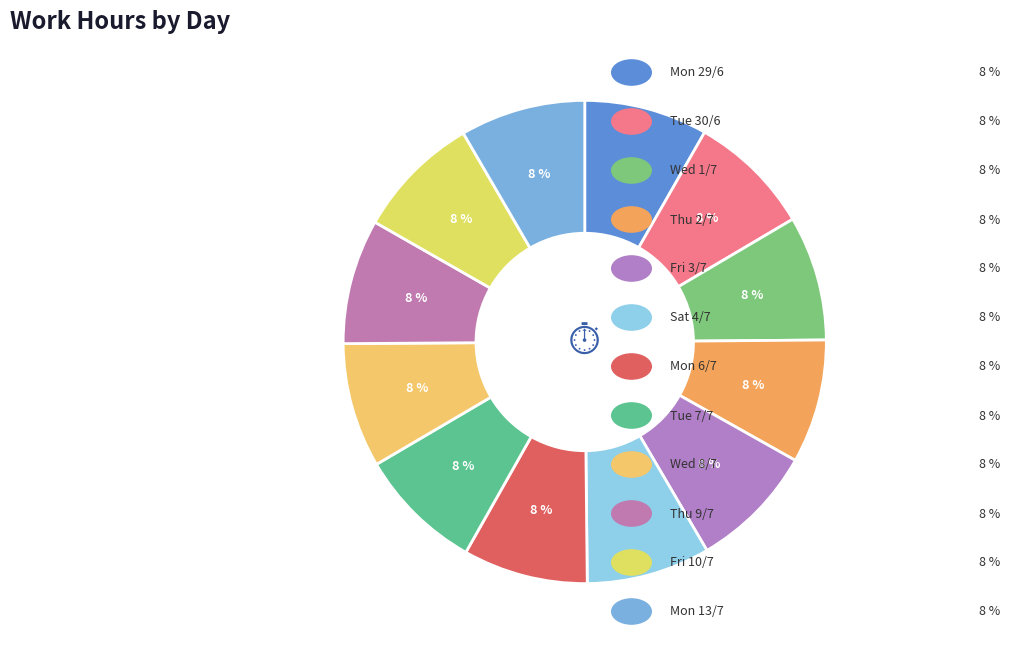

How many slices are in this pie chart?

12